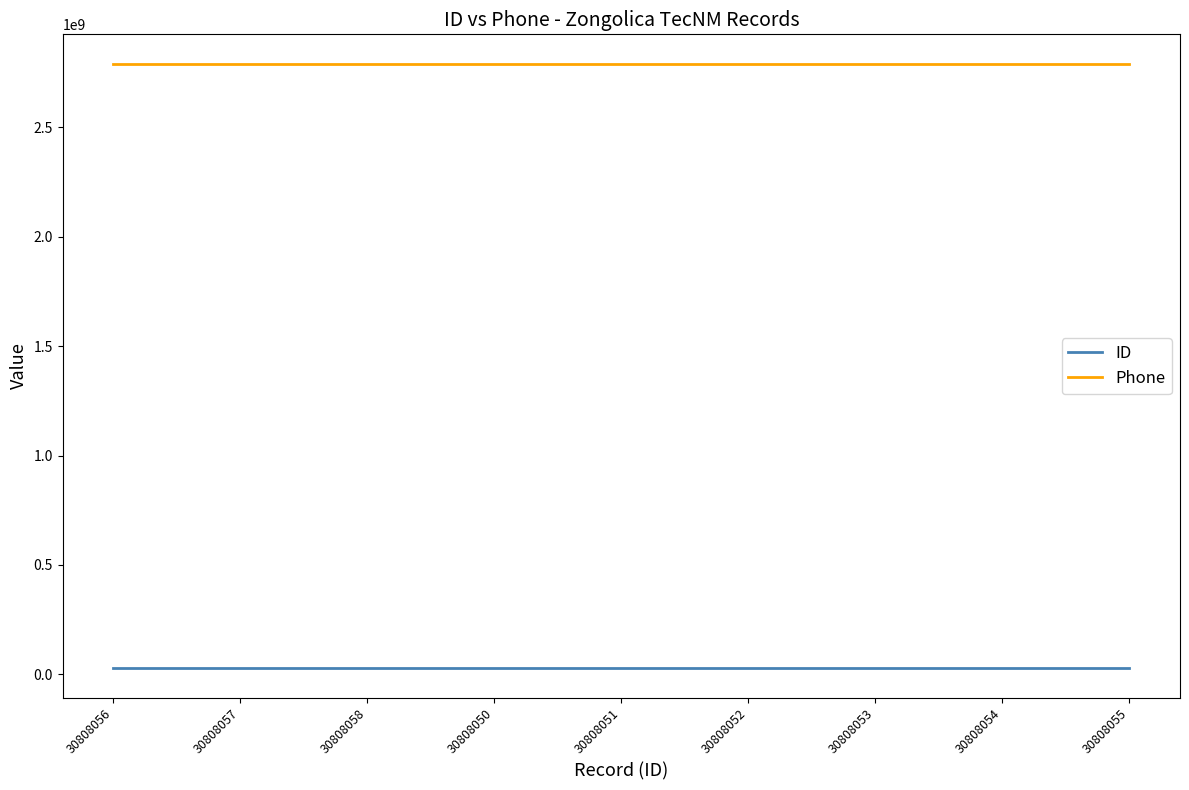

Is the value of ID at 30808051 greater than the value of Phone at 30808055?

No